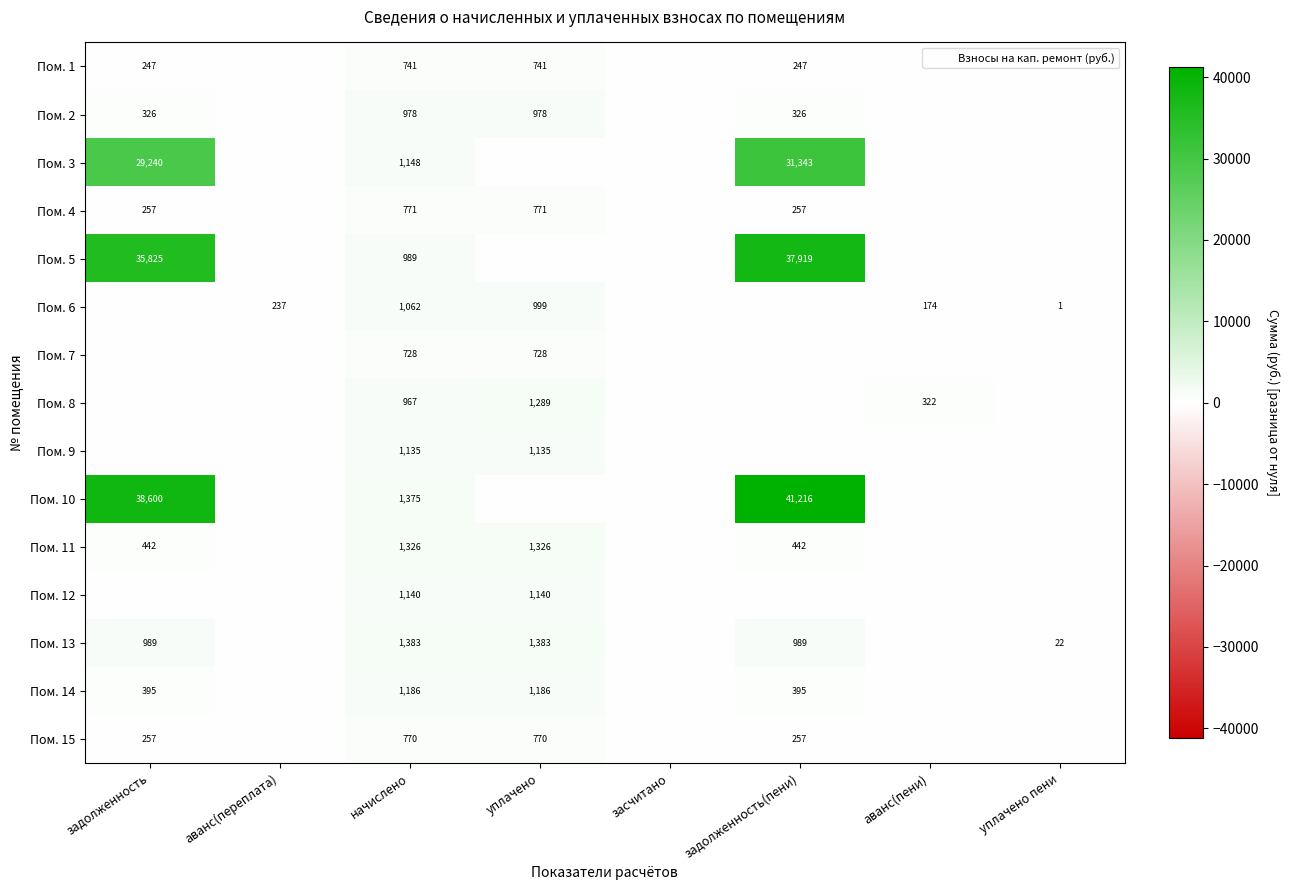

Is the value of Пом. 11 at начислено greater than the value of Пом. 6 at начислено?

Yes